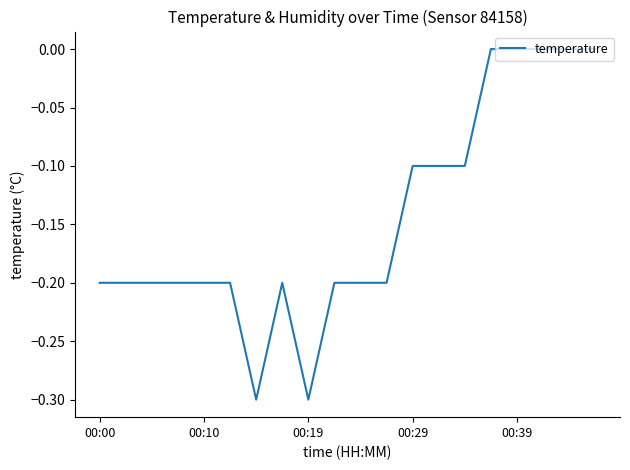

What is the difference between the maximum and minimum values?

0.3